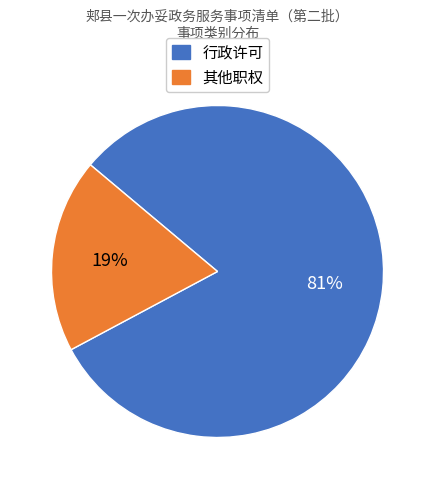

Which category has the smallest portion of the pie?

其他职权